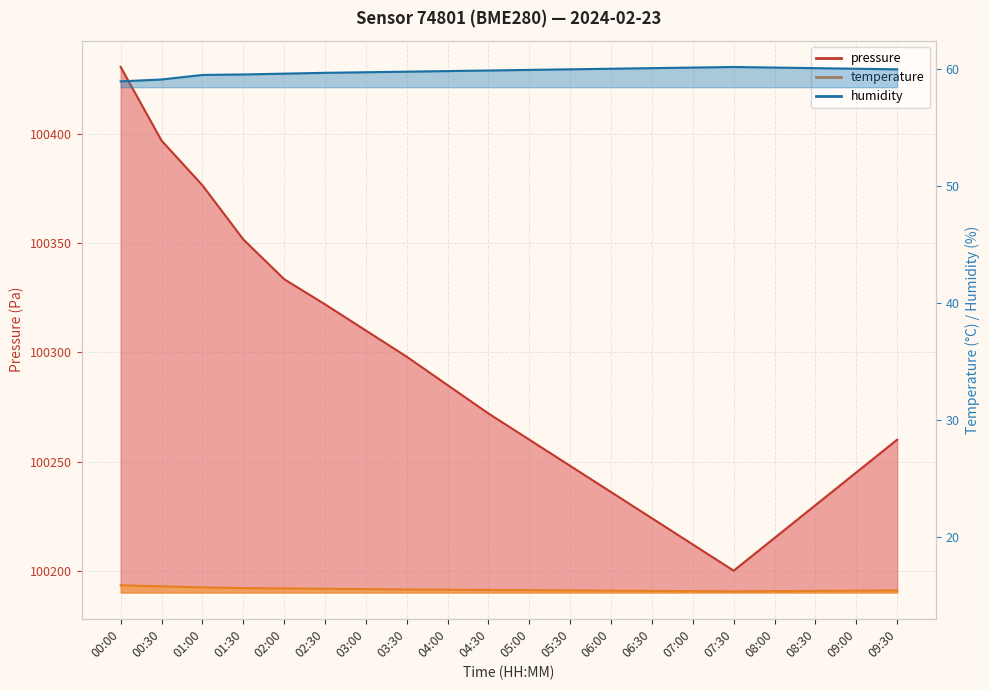

Rank the categories by pressure value from highest to lowest.

00:00, 00:30, 01:00, 01:30, 02:00, 02:30, 03:00, 03:30, 04:00, 04:30, 05:00, 09:30, 05:30, 09:00, 06:00, 08:30, 06:30, 08:00, 07:00, 07:30